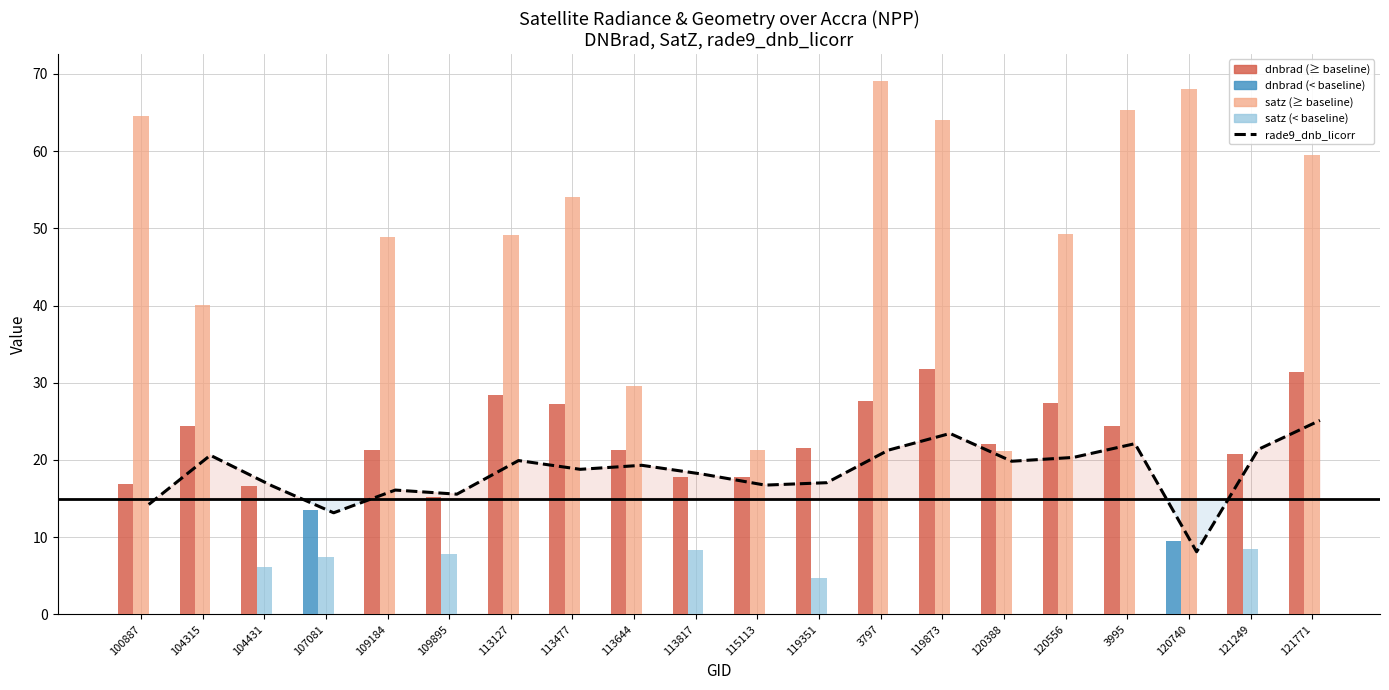

Reading right to left, extract all data points from this chart.

25.1	21.4	8.1	22.1	20.3	19.8	23.4	21.3	17.1	16.7	18.1	19.3	18.8	19.9	15.6	16.1	13.1	16.6	20.6	14.2